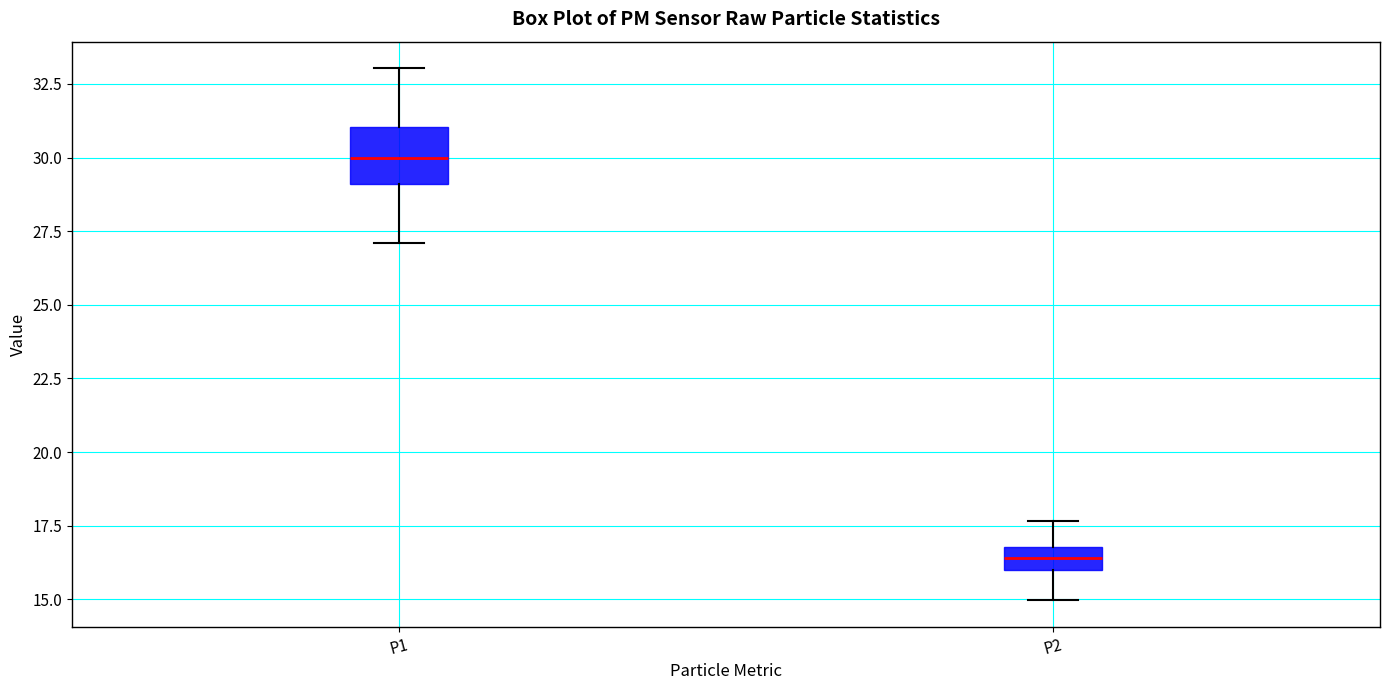

Reading left to right, read every box against the y-axis: the position of its median line, the range the box covers, and the ends of its whiskers. The values are not printed on the chart, so give them approximately, as read against the axis.

P1: median 30.0, box 29.0 to 31.0, whiskers 27.0 to 33.0
P2: median 16.5, box 16.0 to 17.0, whiskers 15.0 to 17.5